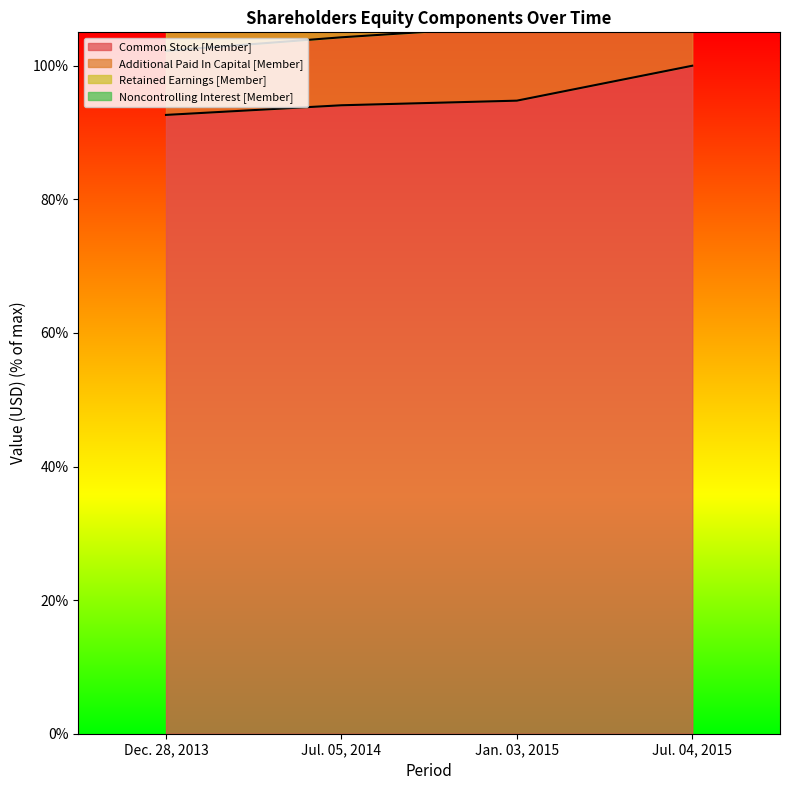

What is the sum of all Retained Earnings [Member] values?

706.8